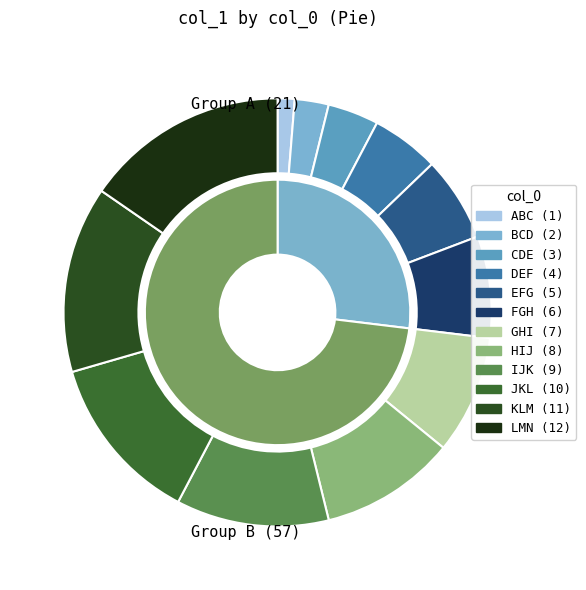

Combined, what portion of the pie is EFG and IJK?

17.9%